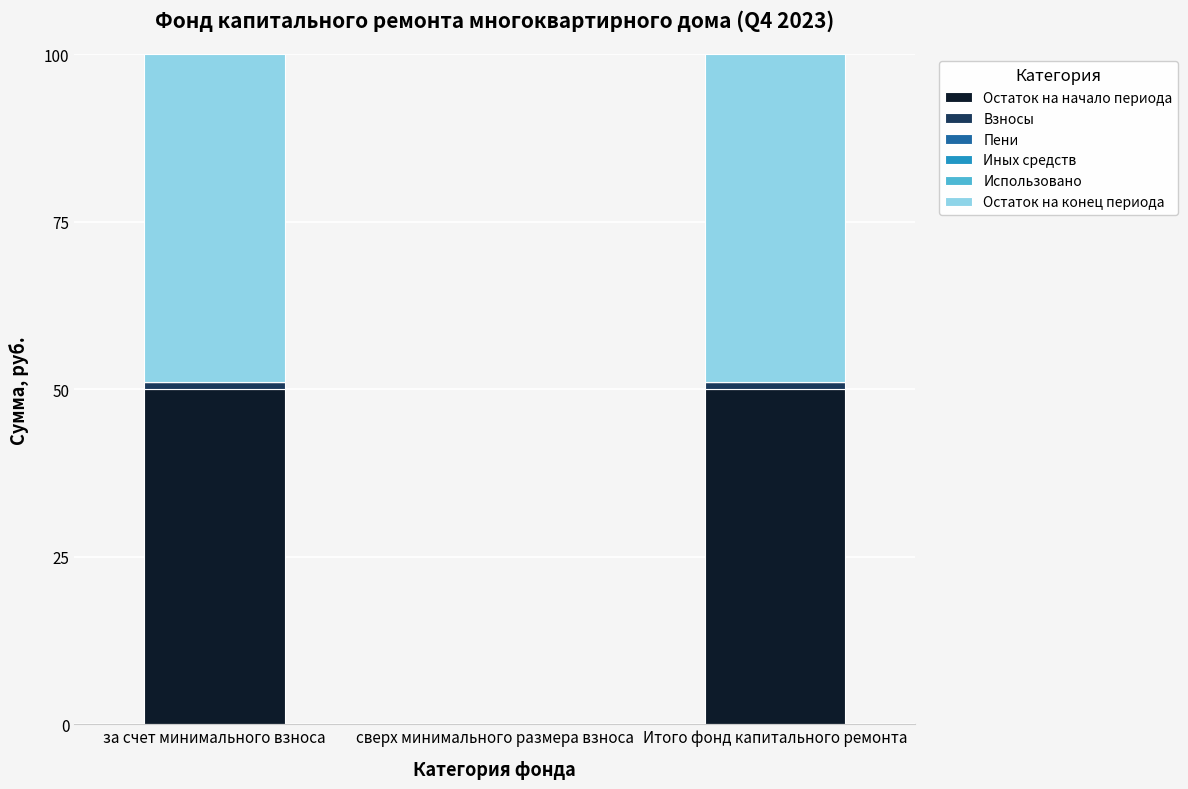

Does the chart contain stacked bars?

Yes